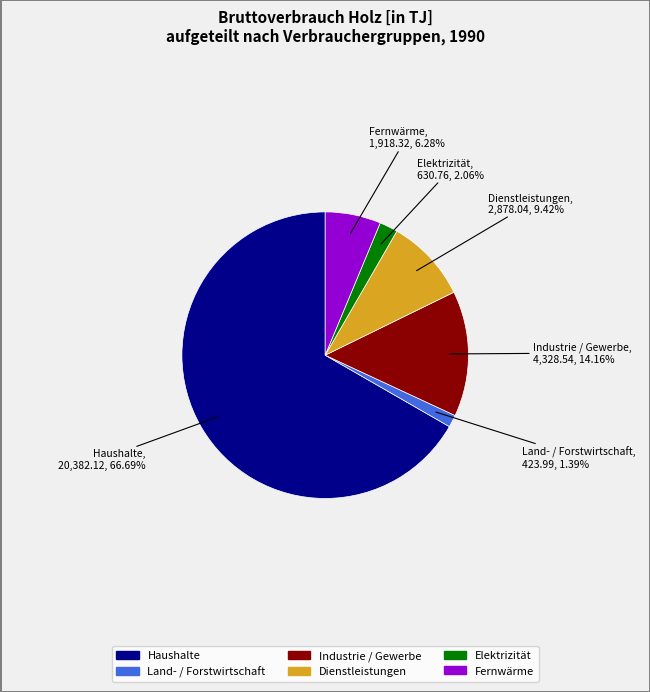

Is the sum of Dienstleistungen and Haushalte greater than half?

Yes